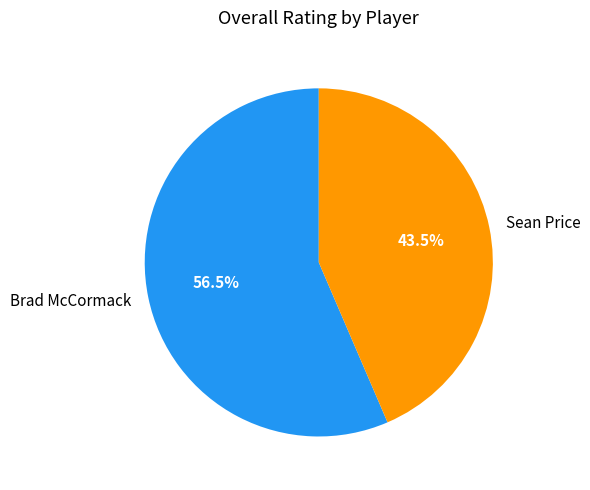

Does Sean Price account for over 50% of the chart?

No